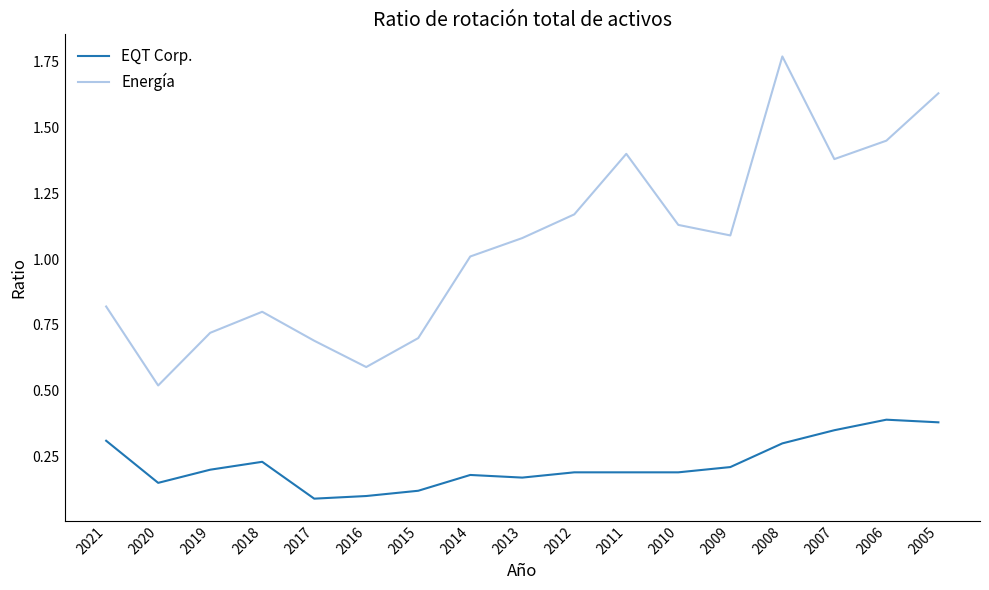

Which category has the highest value across all series?

2008